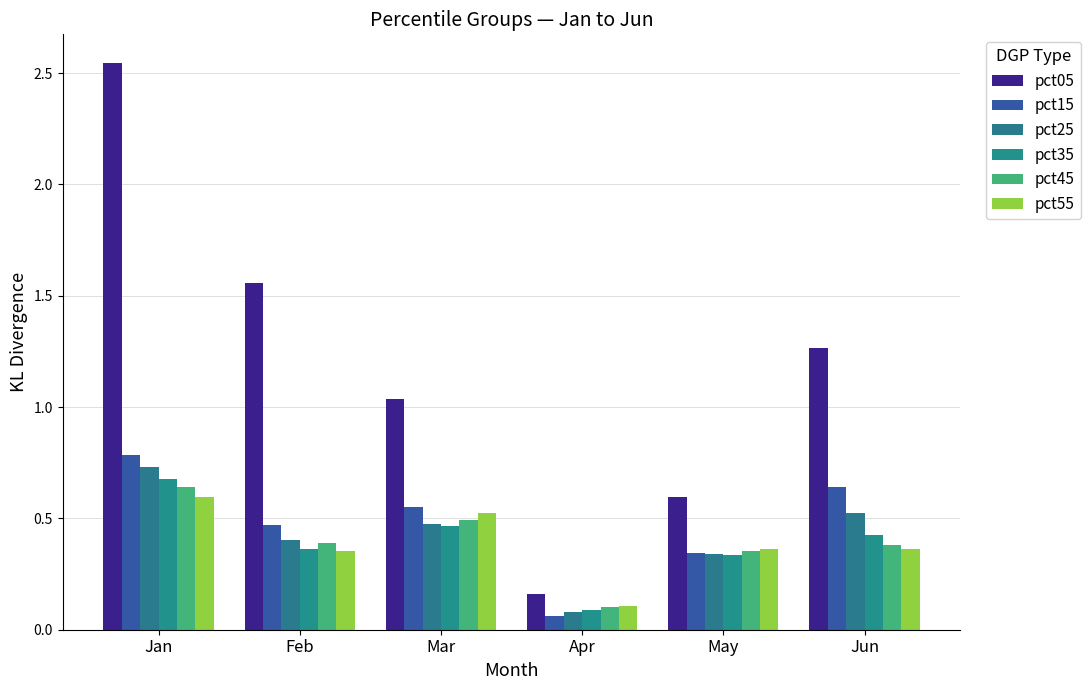

Is the value of pct55 at Apr greater than the value of pct45 at Feb?

No